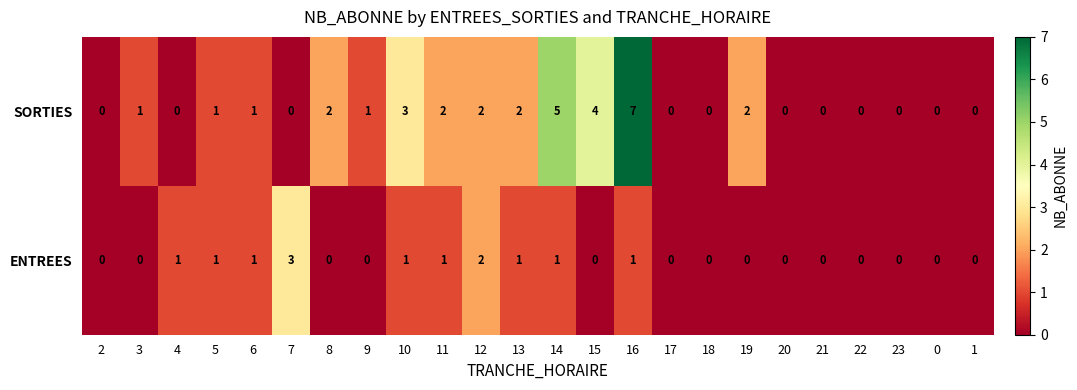

How many categories are shown in the chart?

24